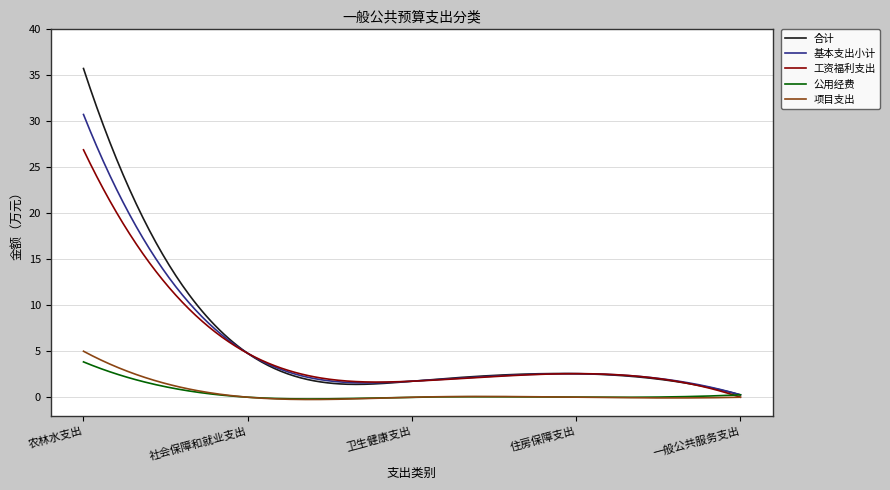

What is the greatest value displayed?

35.7